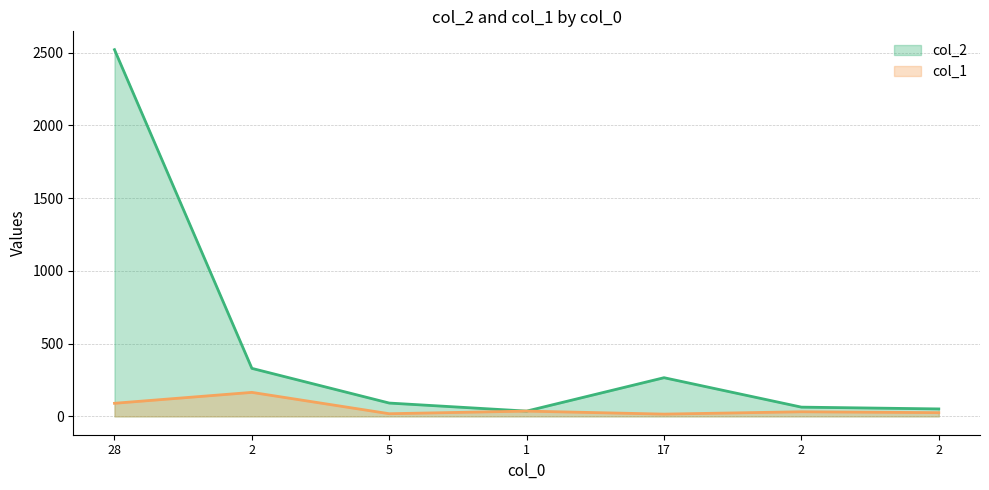

Between 17 and 2, which is larger?

17